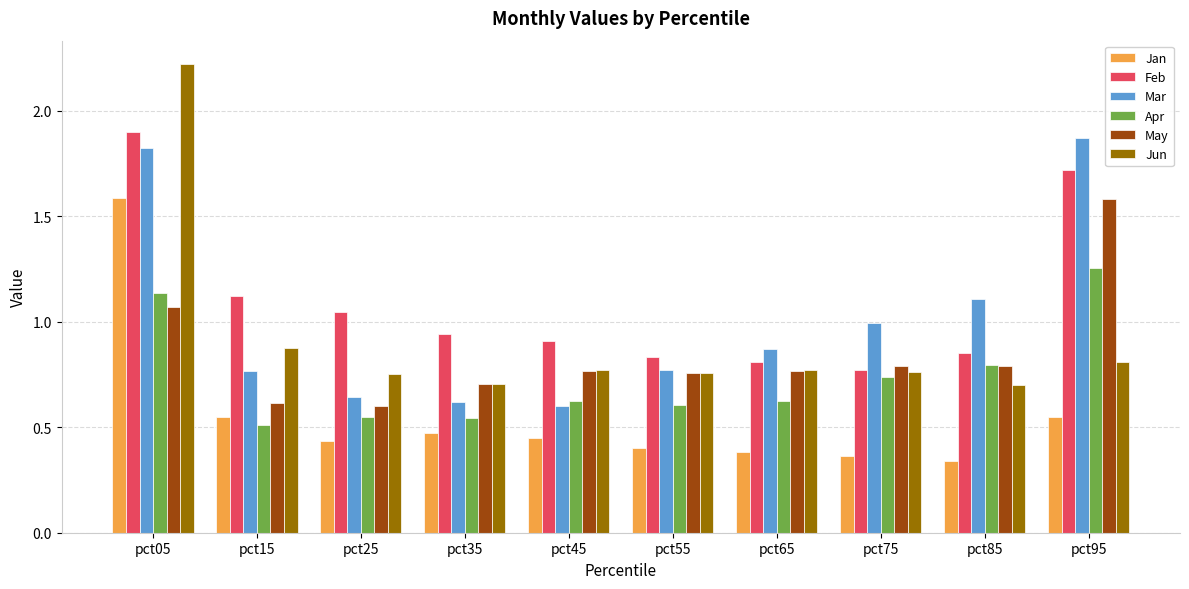

Which category has the highest value in the Mar series?

pct95